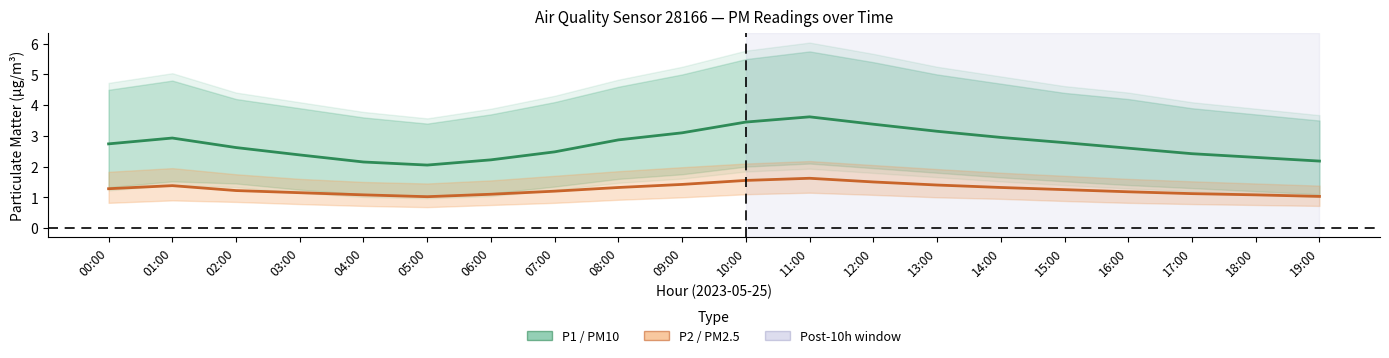

At how many categories does at least one series exceed 3?

5